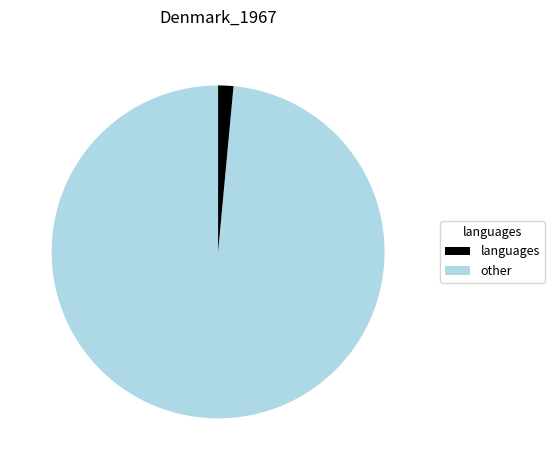

Is there any slice that represents more than half of the pie?

Yes